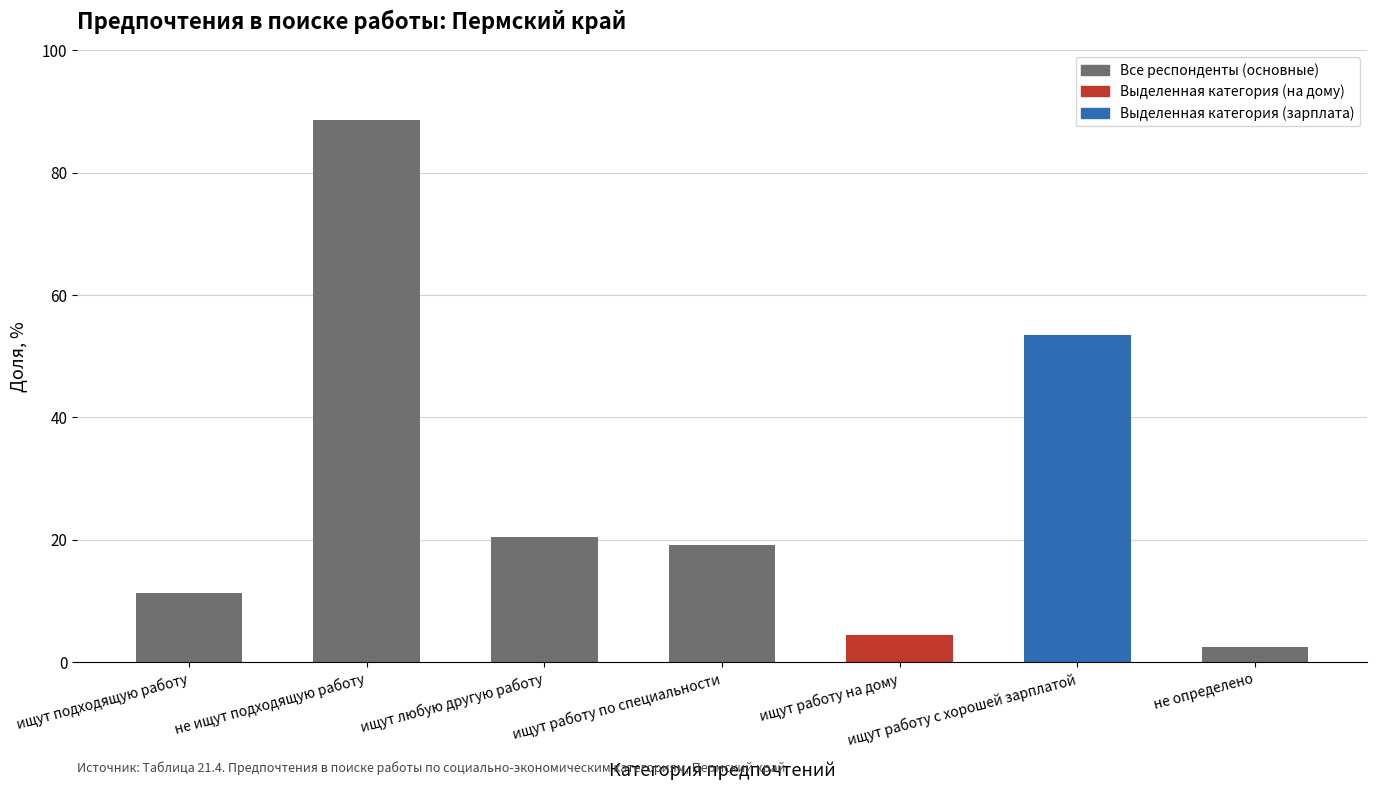

What is the sum of all values?

200.0